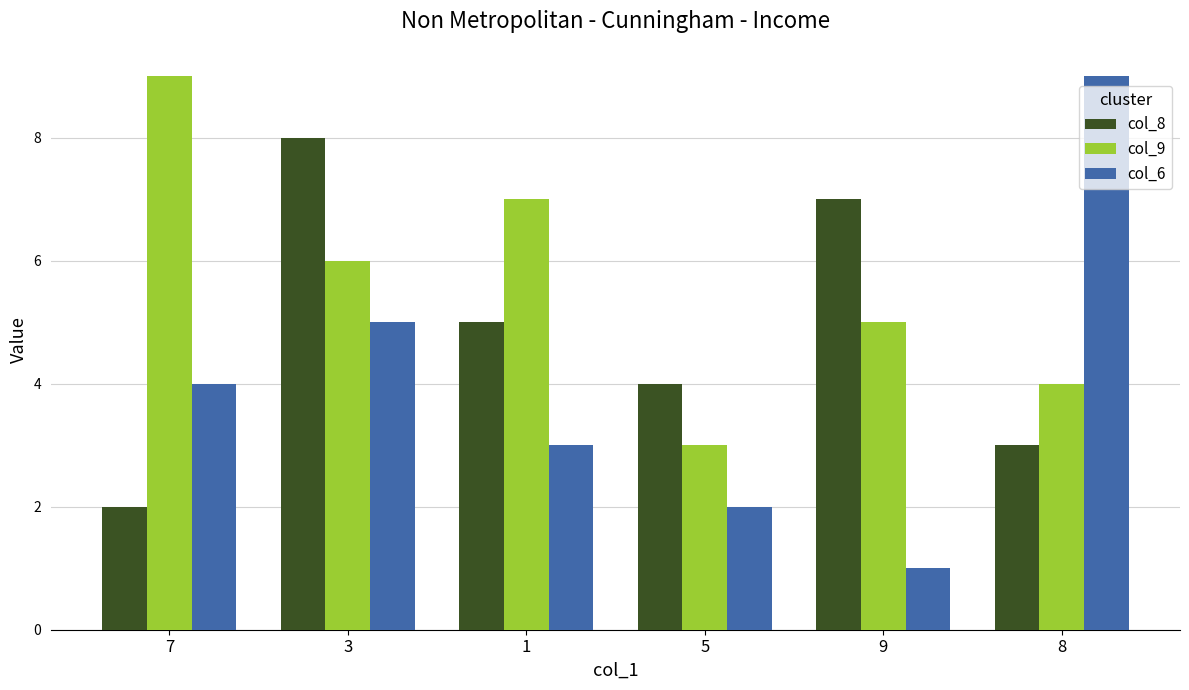

Where does the col_9 series first go above 6?

7